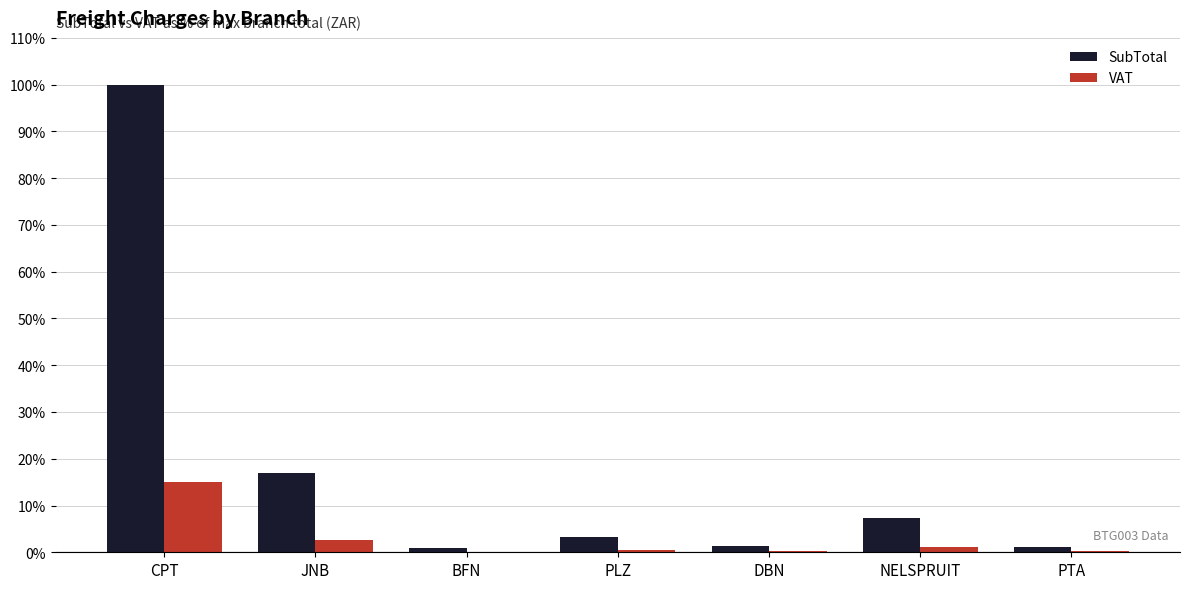

How many groups of bars are there?

7